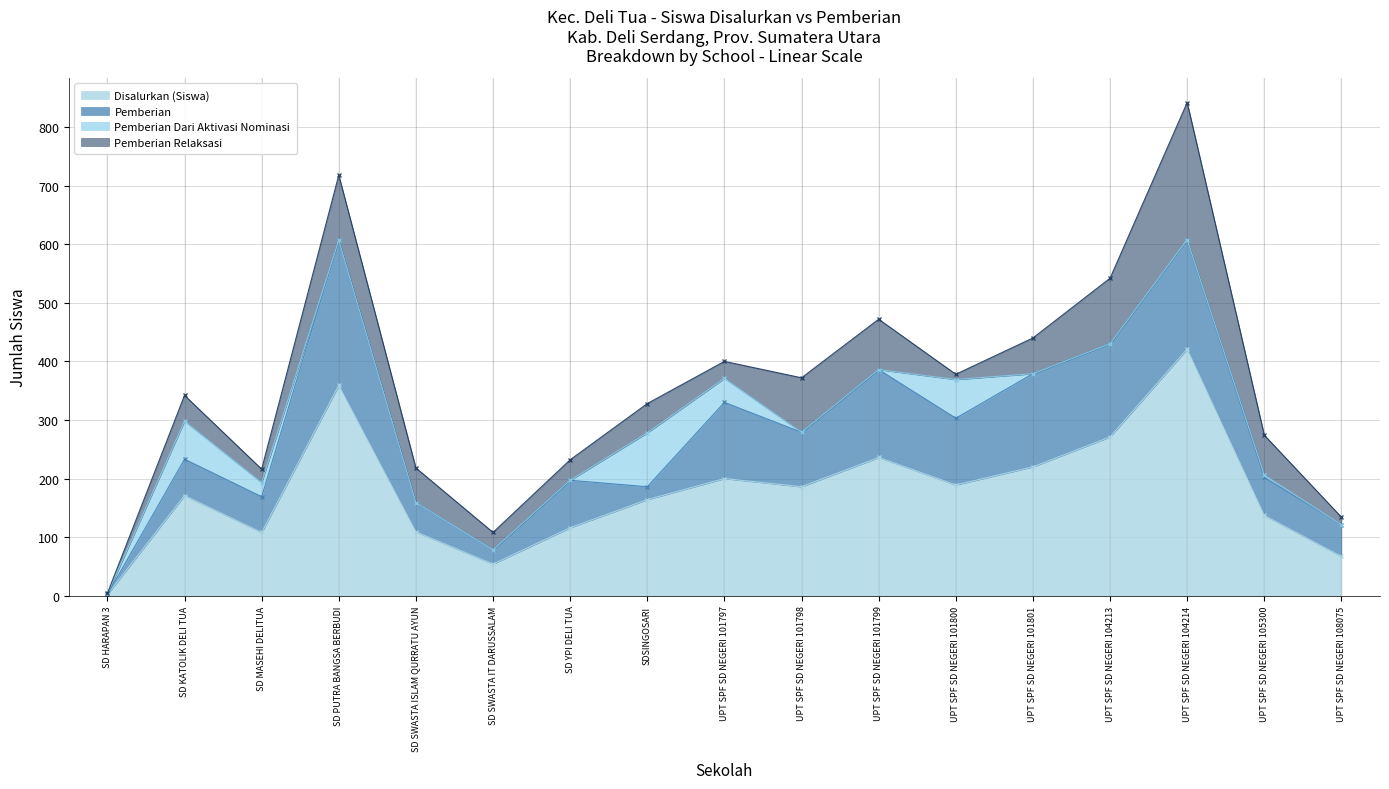

Reading left to right, transcribe all the data shown in this chart.

Disalurkan (Siswa): SD HARAPAN 3=2	SD KATOLIK DELI TUA=171	SD MASEHI DELITUA=108	SD PUTRA BANGSA BERBUDI=359	SD SWASTA ISLAM QURRATU AYUN=109	SD SWASTA IT DARUSSALAM=54	SD YPI DELI TUA=116	SDSINGOSARI=164	UPT SPF SD NEGERI 101797=200	UPT SPF SD NEGERI 101798=186	UPT SPF SD NEGERI 101799=236	UPT SPF SD NEGERI 101800=189	UPT SPF SD NEGERI 101801=220	UPT SPF SD NEGERI 104213=271	UPT SPF SD NEGERI 104214=421	UPT SPF SD NEGERI 105300=137	UPT SPF SD NEGERI 108075=67
Pemberian: SD HARAPAN 3=0	SD KATOLIK DELI TUA=62	SD MASEHI DELITUA=61	SD PUTRA BANGSA BERBUDI=248	SD SWASTA ISLAM QURRATU AYUN=50	SD SWASTA IT DARUSSALAM=24	SD YPI DELI TUA=81	SDSINGOSARI=22	UPT SPF SD NEGERI 101797=130	UPT SPF SD NEGERI 101798=93	UPT SPF SD NEGERI 101799=150	UPT SPF SD NEGERI 101800=114	UPT SPF SD NEGERI 101801=159	UPT SPF SD NEGERI 104213=159	UPT SPF SD NEGERI 104214=186	UPT SPF SD NEGERI 105300=65	UPT SPF SD NEGERI 108075=54
Pemberian Dari Aktivasi Nominasi: SD HARAPAN 3=1	SD KATOLIK DELI TUA=65	SD MASEHI DELITUA=24	SD PUTRA BANGSA BERBUDI=0	SD SWASTA ISLAM QURRATU AYUN=0	SD SWASTA IT DARUSSALAM=0	SD YPI DELI TUA=0	SDSINGOSARI=92	UPT SPF SD NEGERI 101797=41	UPT SPF SD NEGERI 101798=0	UPT SPF SD NEGERI 101799=0	UPT SPF SD NEGERI 101800=66	UPT SPF SD NEGERI 101801=0	UPT SPF SD NEGERI 104213=0	UPT SPF SD NEGERI 104214=1	UPT SPF SD NEGERI 105300=4	UPT SPF SD NEGERI 108075=0
Pemberian Relaksasi: SD HARAPAN 3=1	SD KATOLIK DELI TUA=44	SD MASEHI DELITUA=23	SD PUTRA BANGSA BERBUDI=111	SD SWASTA ISLAM QURRATU AYUN=59	SD SWASTA IT DARUSSALAM=30	SD YPI DELI TUA=35	SDSINGOSARI=50	UPT SPF SD NEGERI 101797=29	UPT SPF SD NEGERI 101798=93	UPT SPF SD NEGERI 101799=86	UPT SPF SD NEGERI 101800=9	UPT SPF SD NEGERI 101801=61	UPT SPF SD NEGERI 104213=112	UPT SPF SD NEGERI 104214=234	UPT SPF SD NEGERI 105300=68	UPT SPF SD NEGERI 108075=13